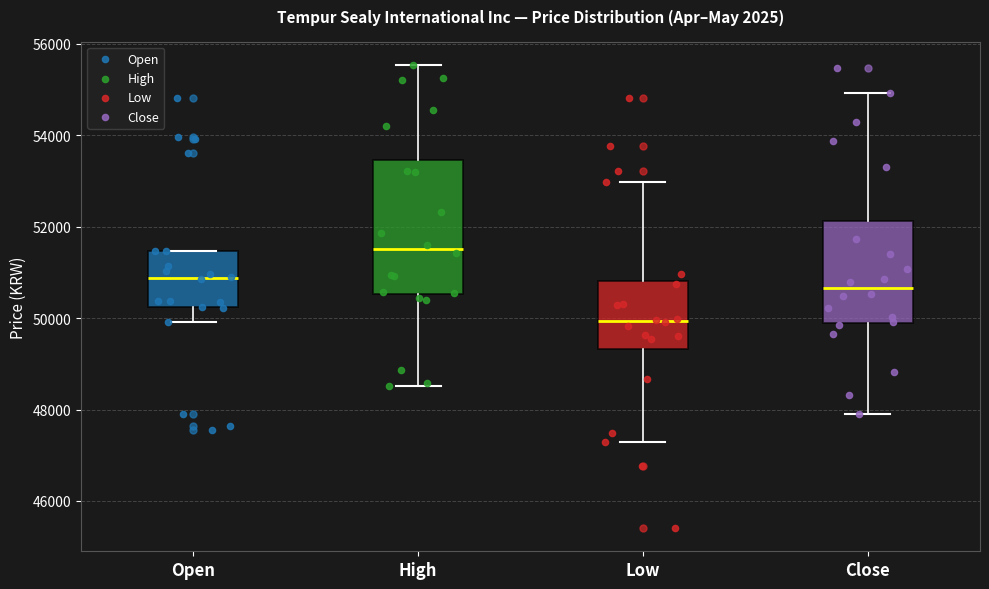

Which box has the highest median line?

High